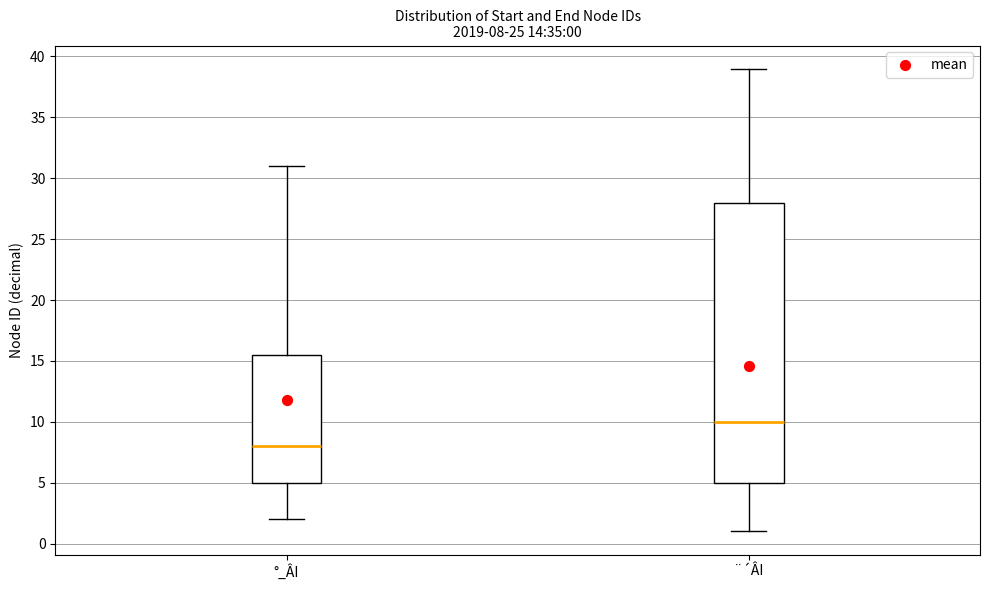

Which box is the tallest, from its lower edge to its upper edge?

¨´ÂI